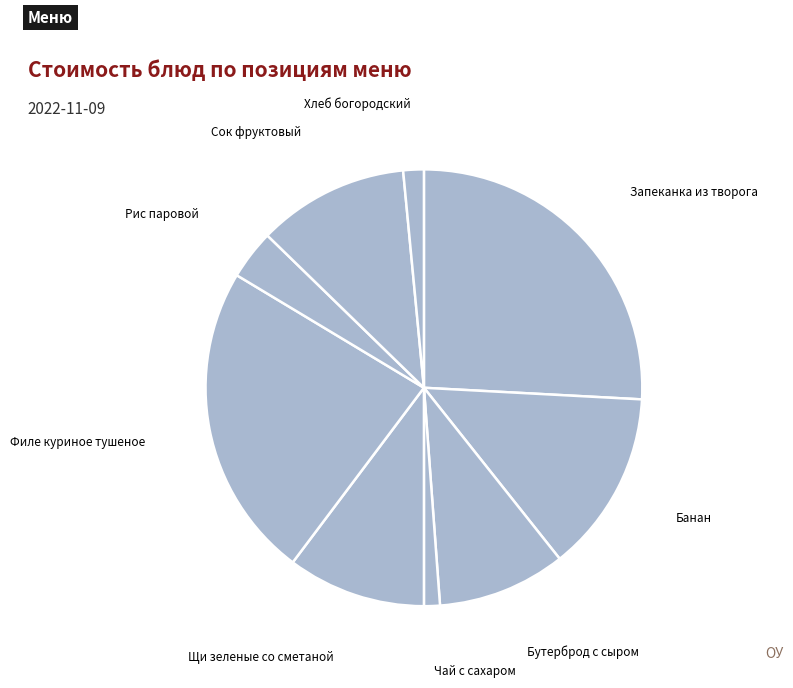

Count the number of slices in the pie.

9